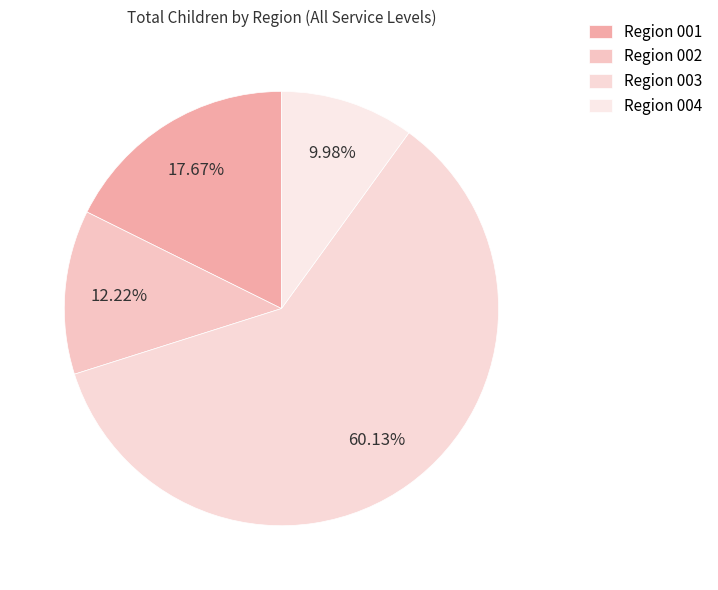

To the nearest percent, what is the average slice percentage?

25%